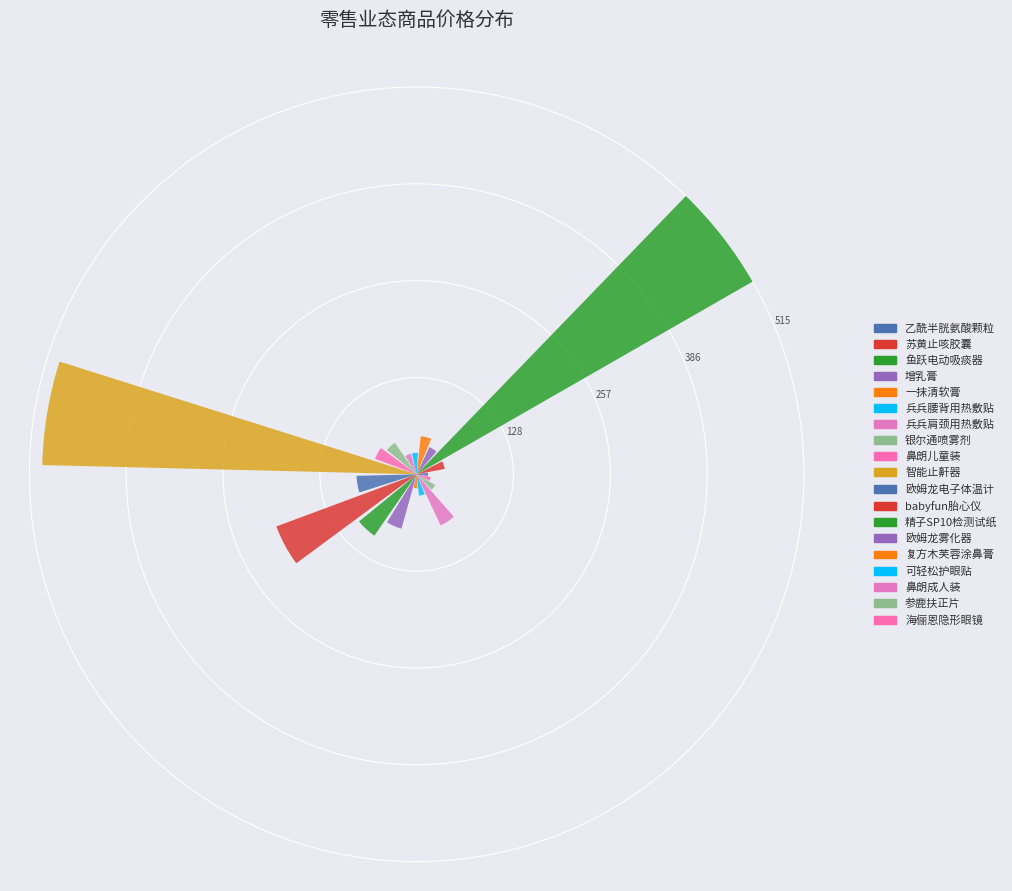

What is the greatest value displayed?

515.0